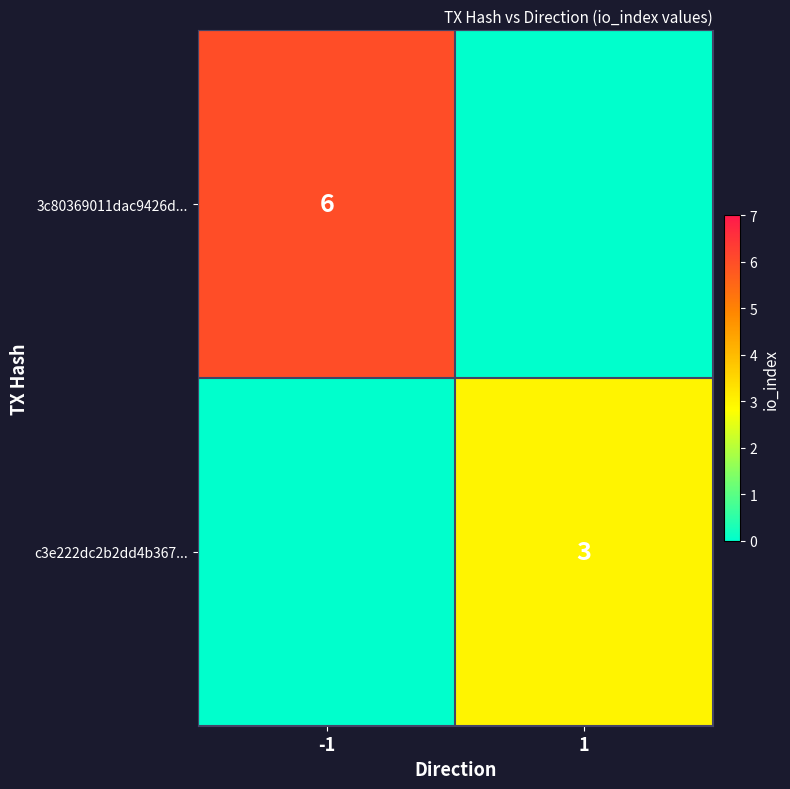

What is the maximum value shown in the chart?

6